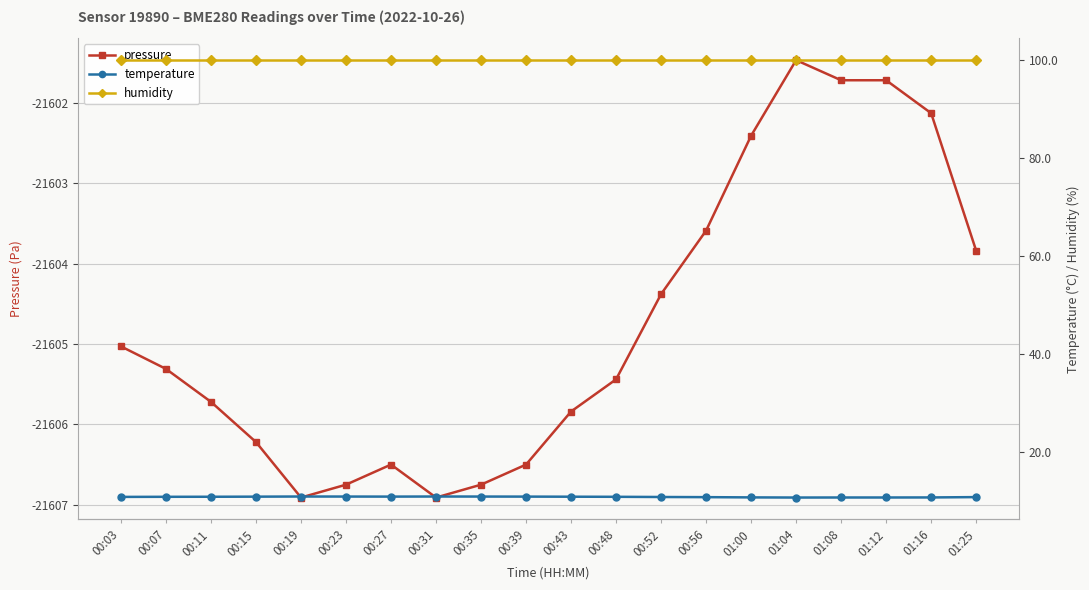

Is the value of pressure at 00:07 greater than the value of humidity at 00:52?

No